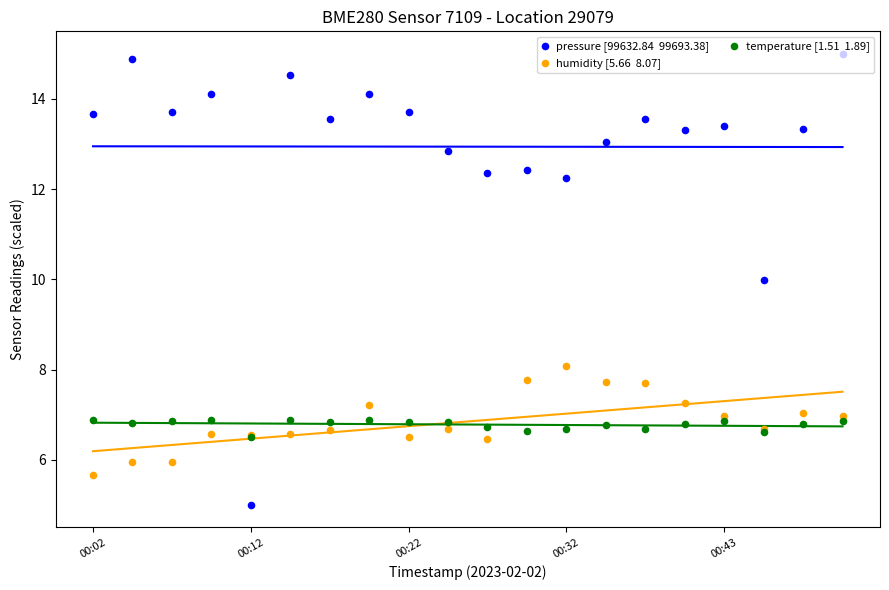

At which category is the sum across all series the highest?

19